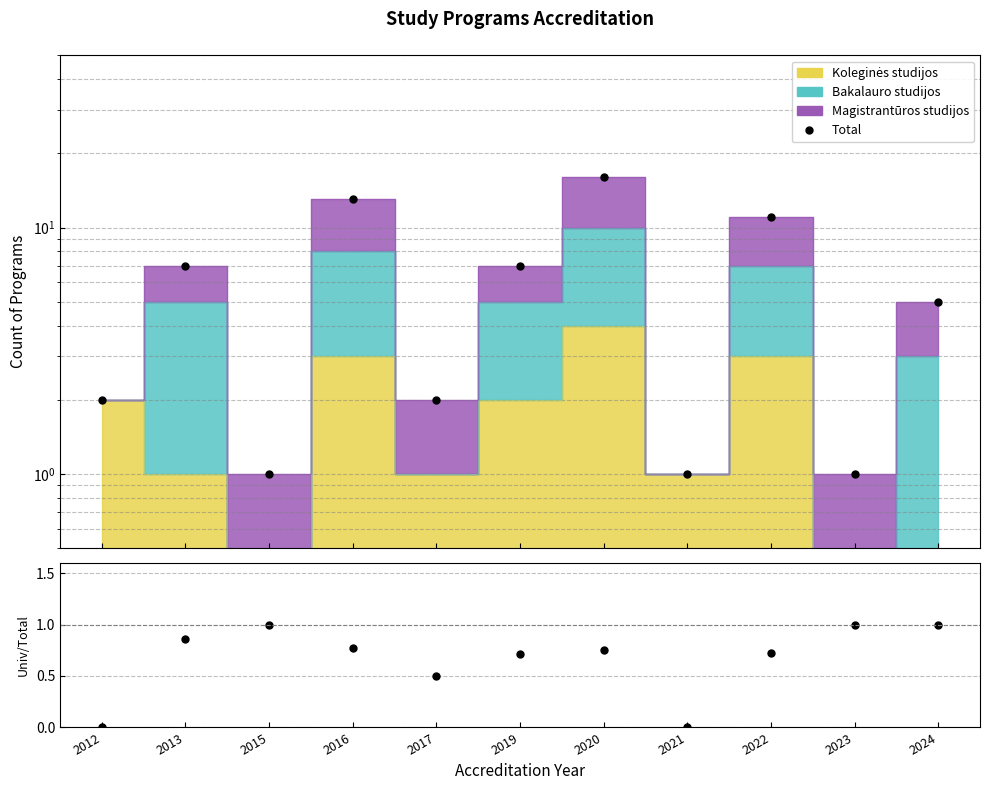

Where is the first local minimum for Total?

2015